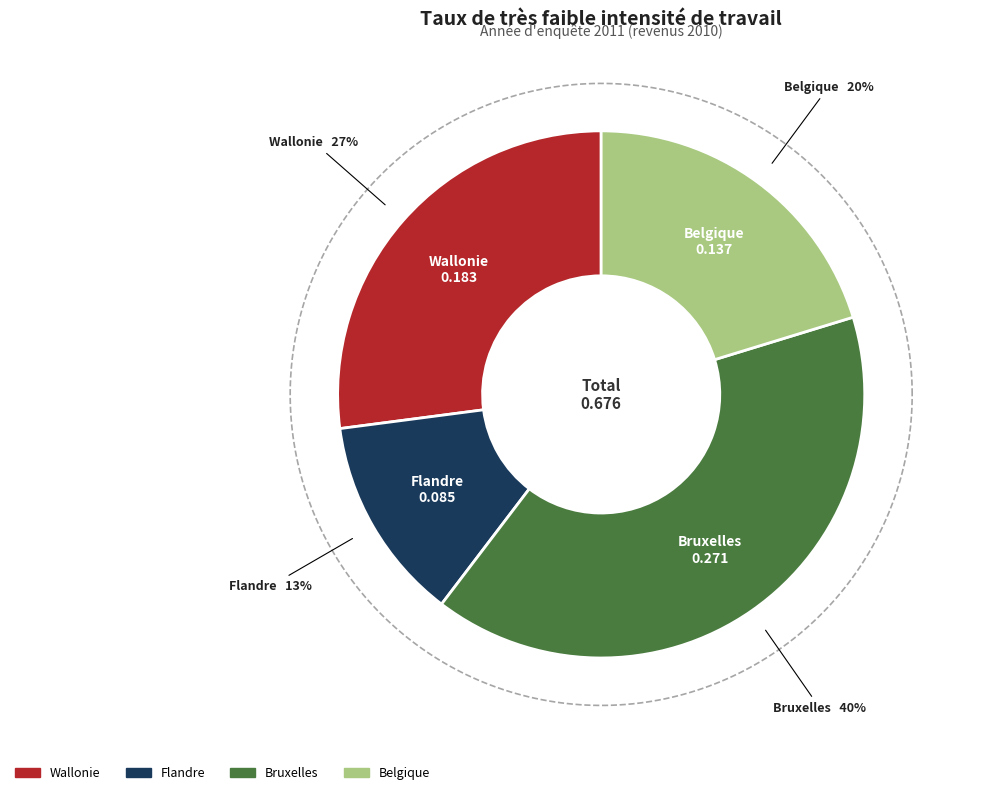

To the nearest percent, what is the average slice percentage?

25%